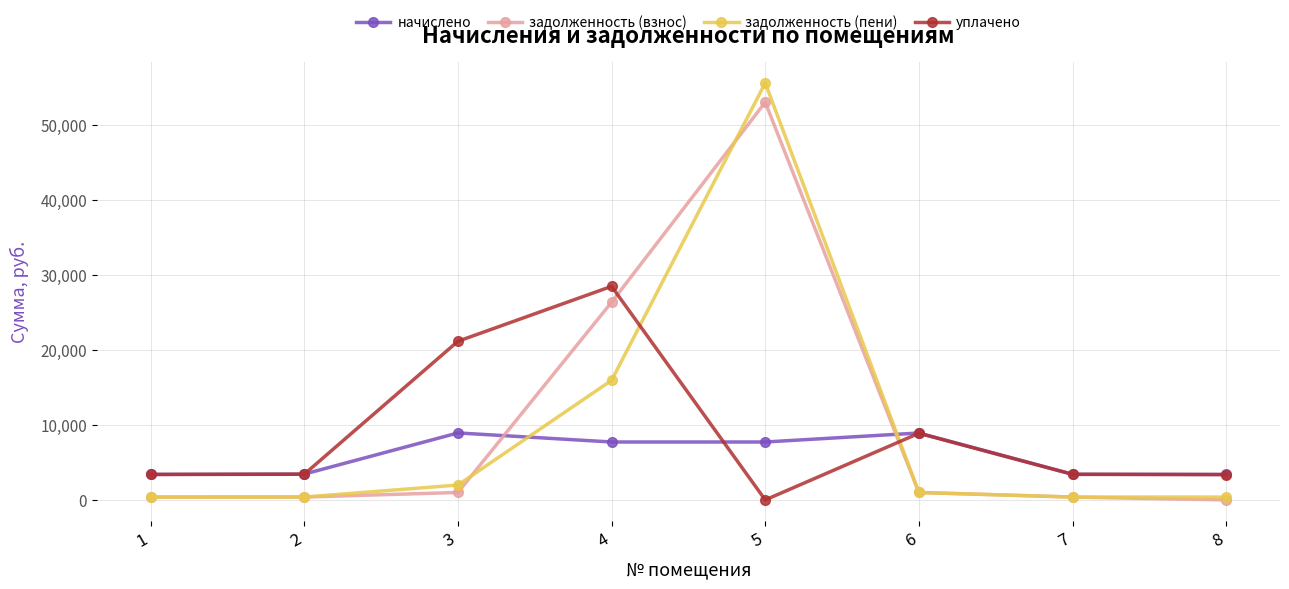

Is the value of задолженность (взнос) at 8 greater than the value of уплачено at 3?

No